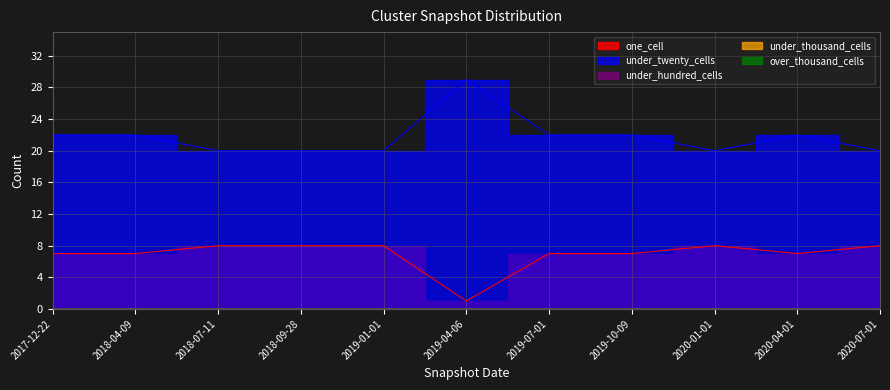

Which label corresponds to the largest value in the chart?

2019-04-06